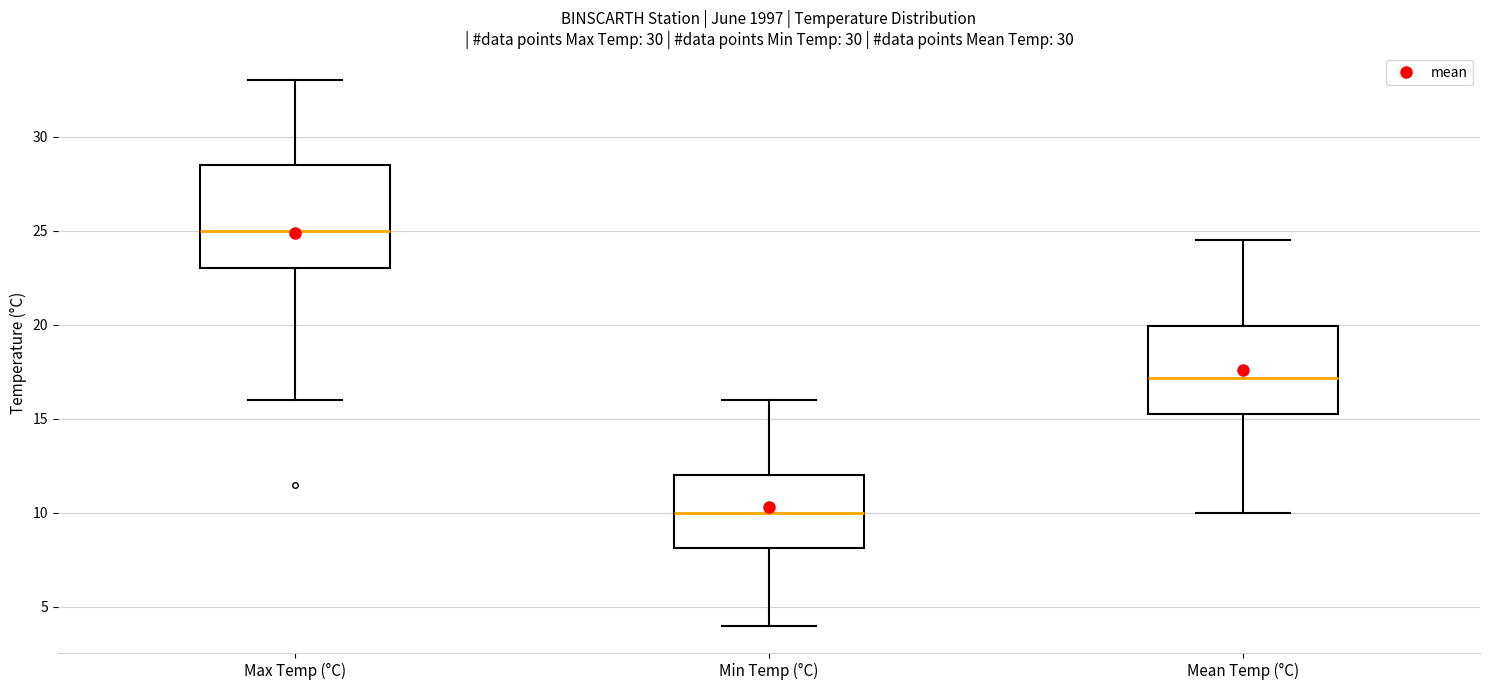

Which box has the highest median line?

Max Temp (°C)